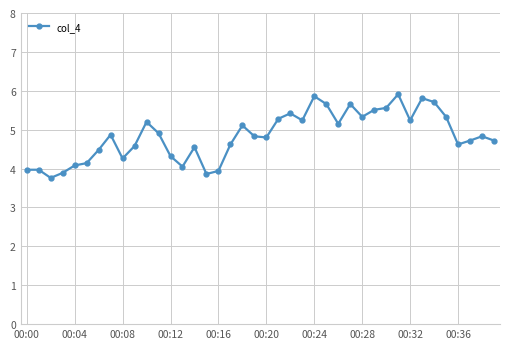

True or false: the data has more than 2 interior local peaks.

True